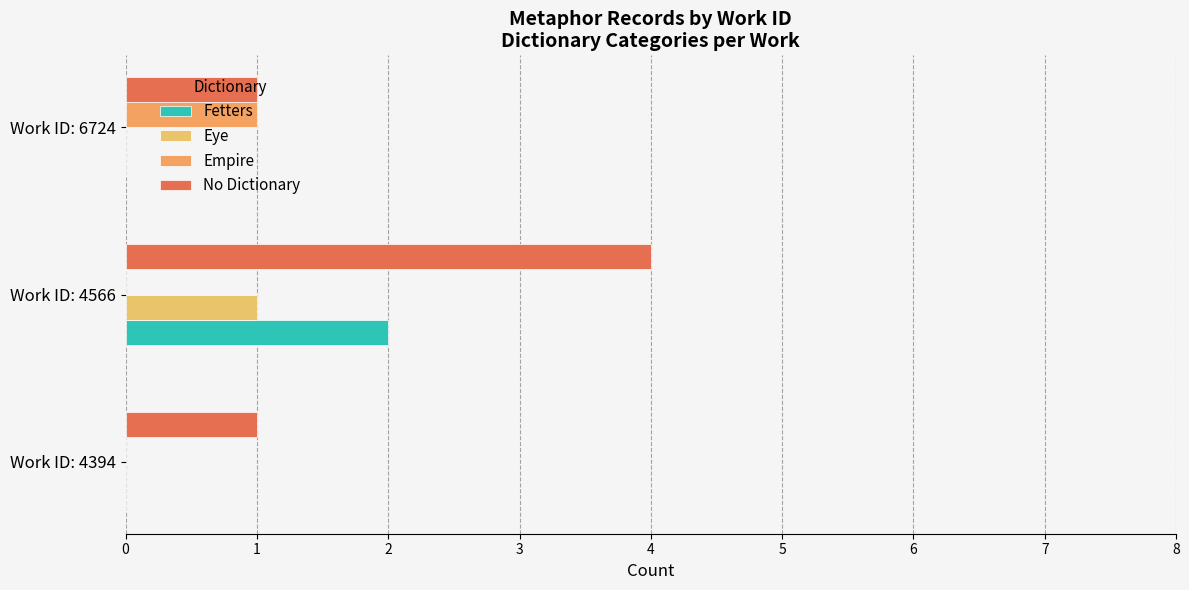

Count the number of data series in this chart.

4